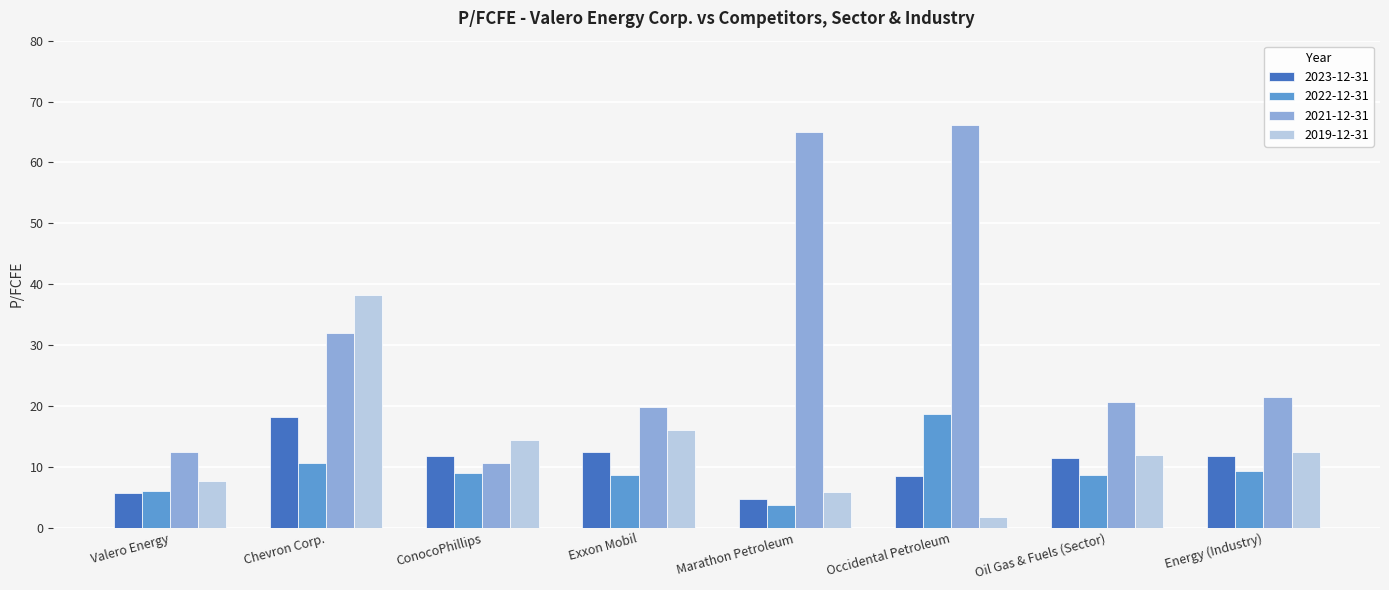

At which label does 2019-12-31 first exceed 12?

Chevron Corp.